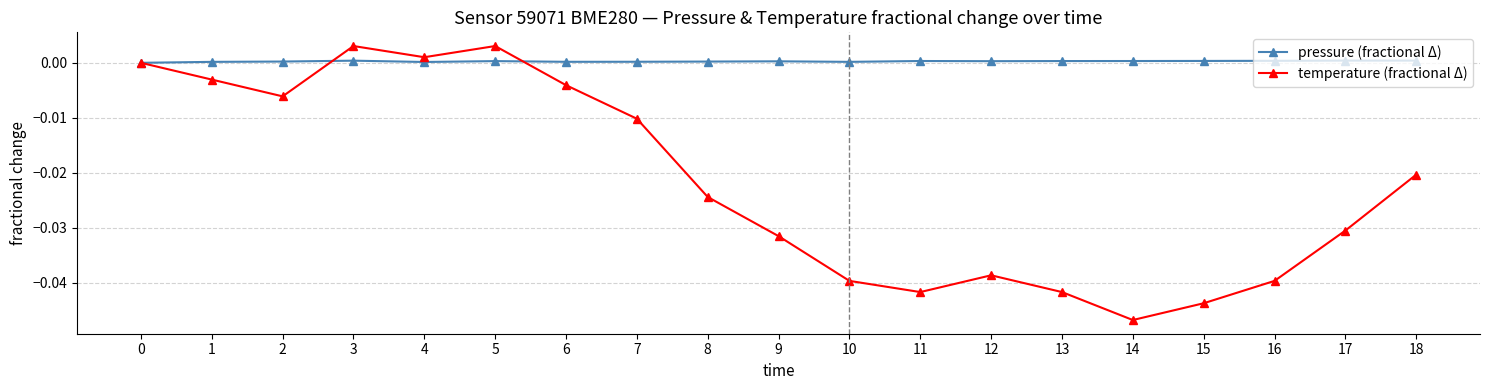

What are all the series names shown in the legend?

pressure (fractional Δ), temperature (fractional Δ)